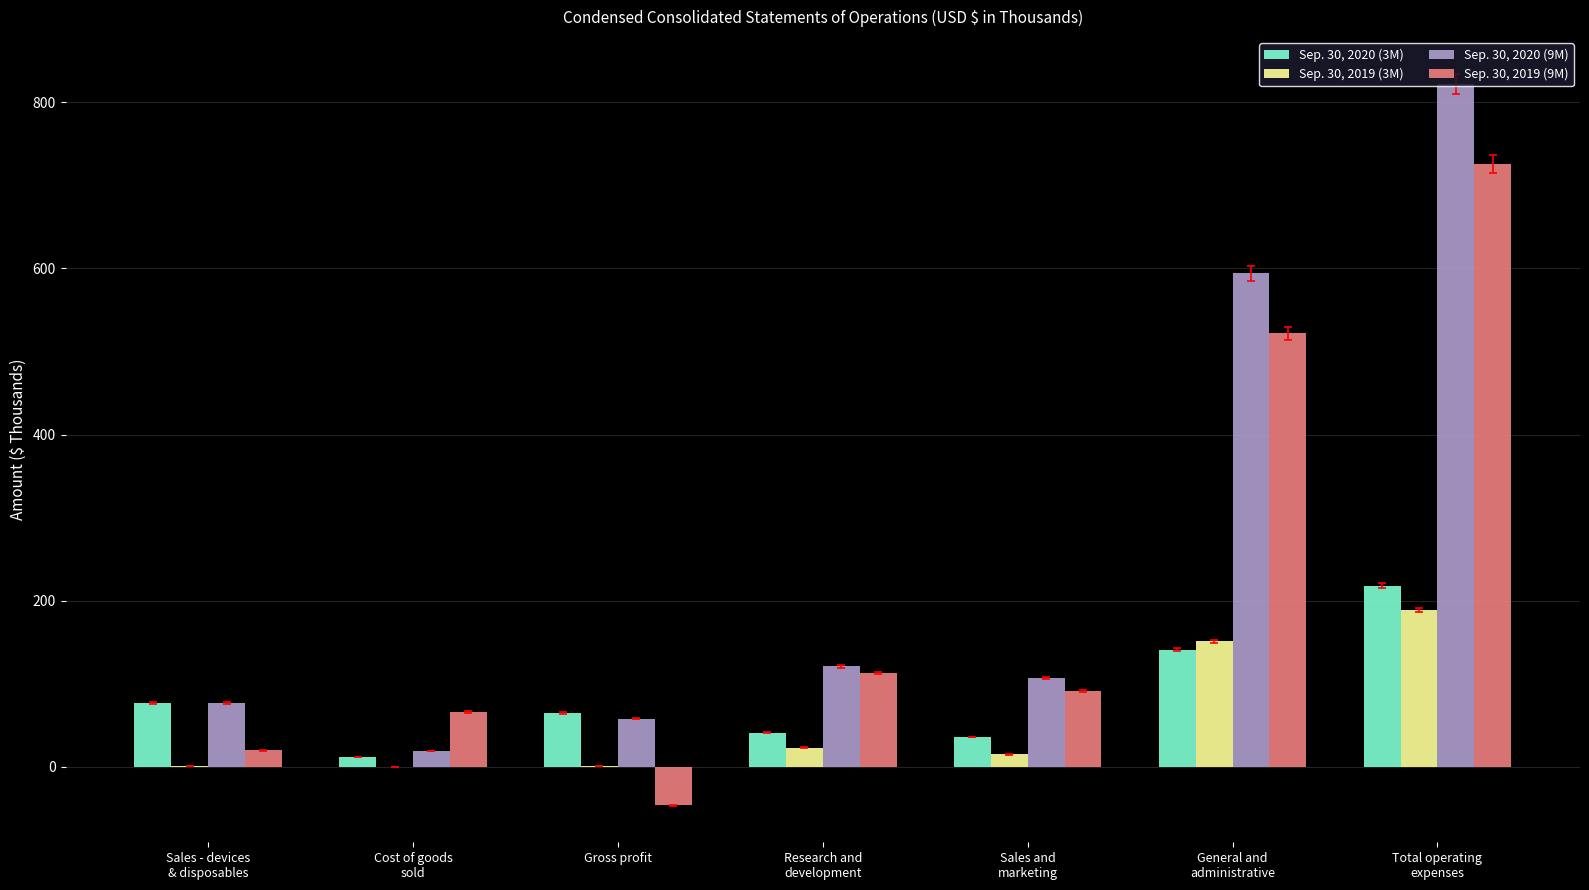

Is it true that Sep. 30, 2020 (9M) equals 58 at Gross profit?

True